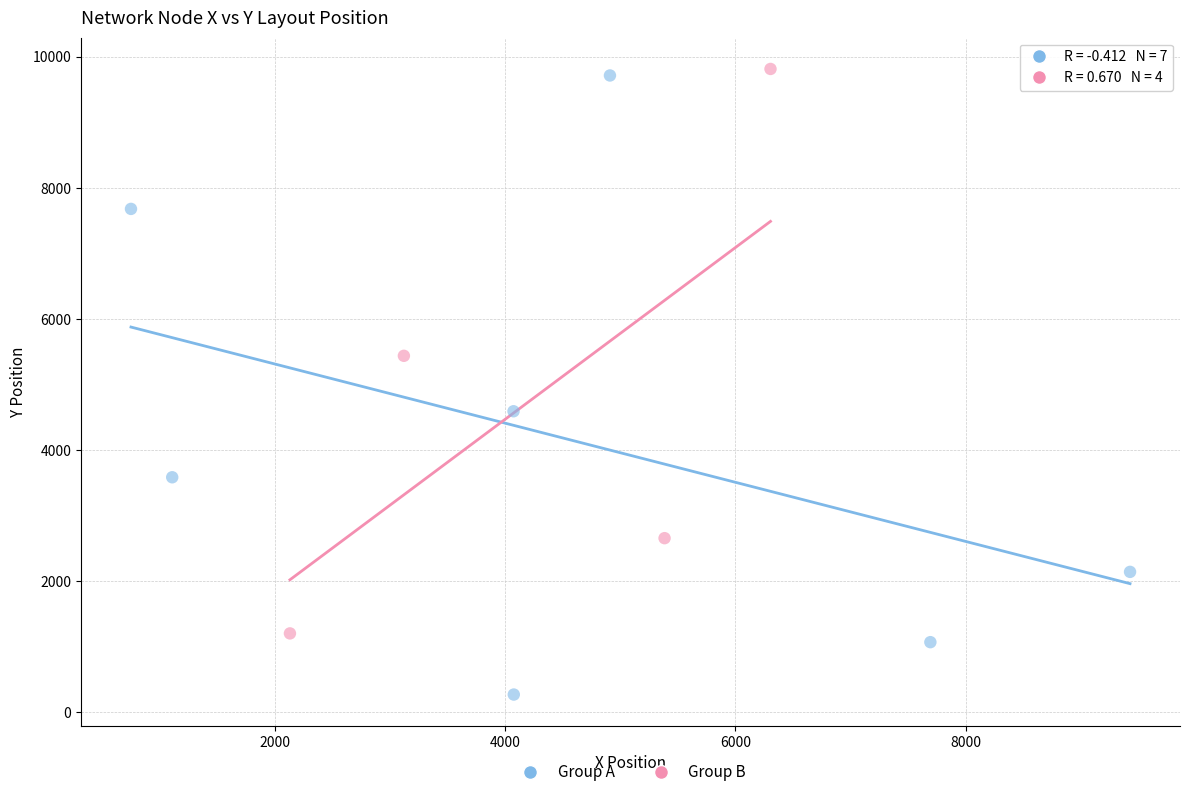

Which series contains the highest Y value?

Group B